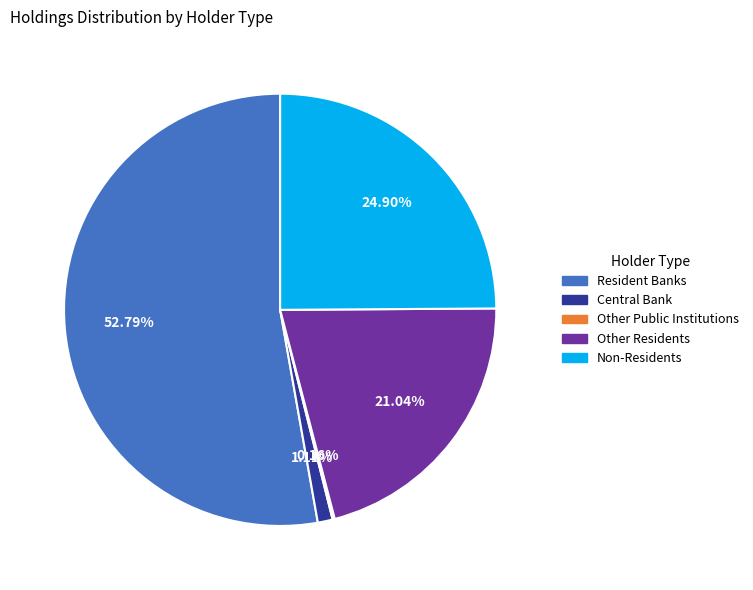

To the nearest percent, what is the difference between the largest and smallest slice percentages?

53%